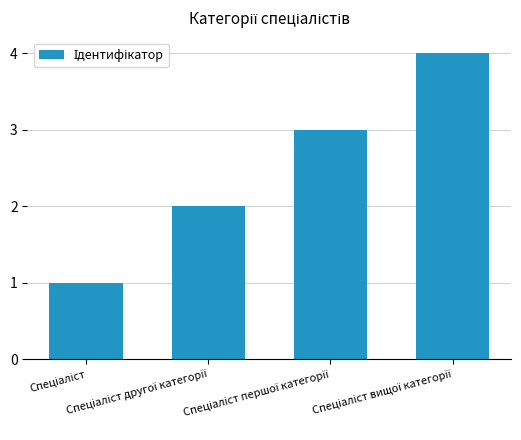

What is the sum of all values?

10